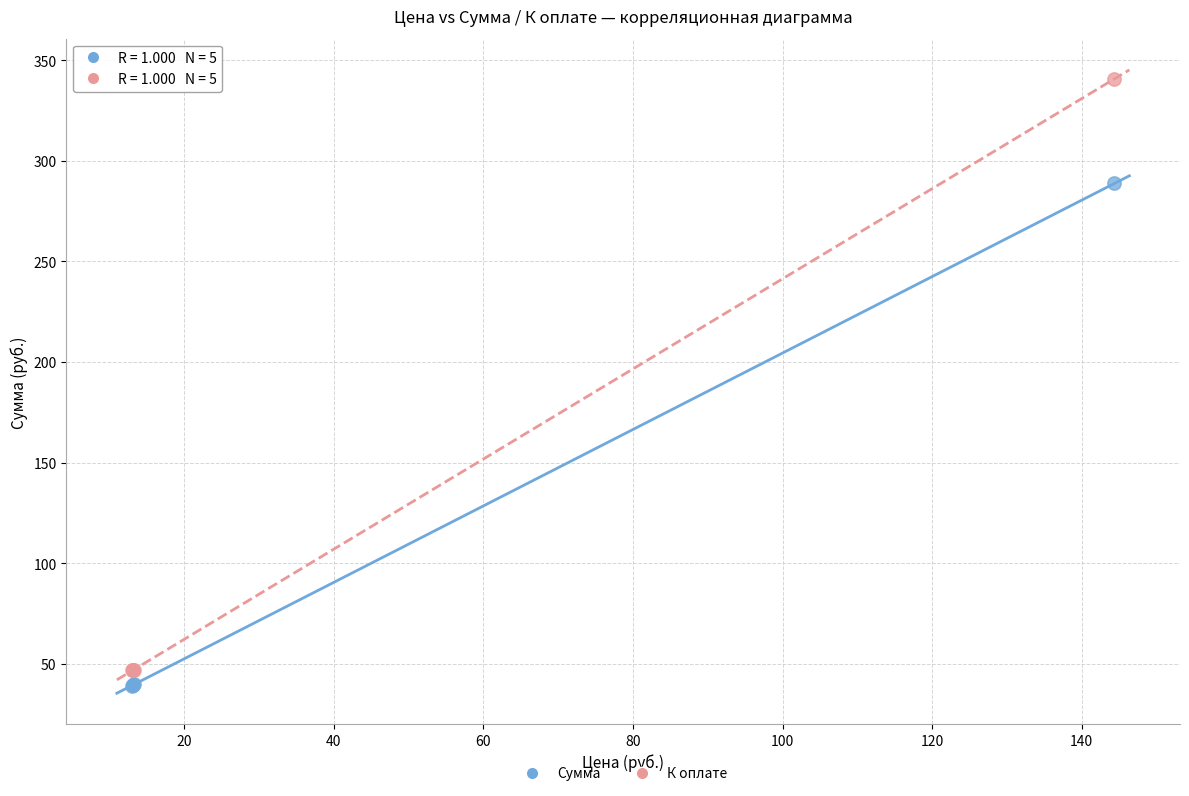

In the К оплате series, what Y value is closest to 193?

47.1